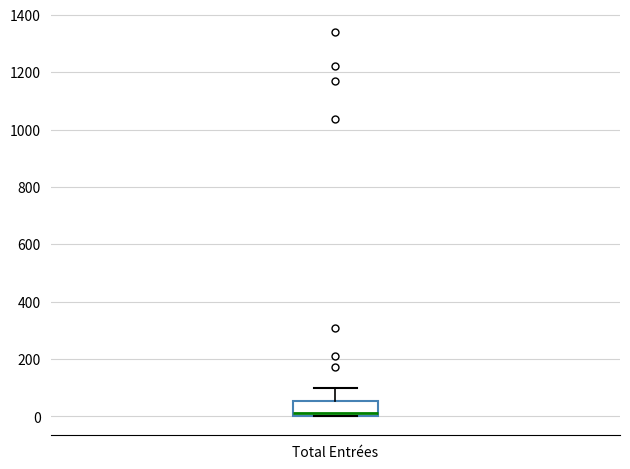

Where is the lower edge of the box for Total Entrées on the y-axis? The values are not printed on the chart, so give them approximately, as read against the axis.

0